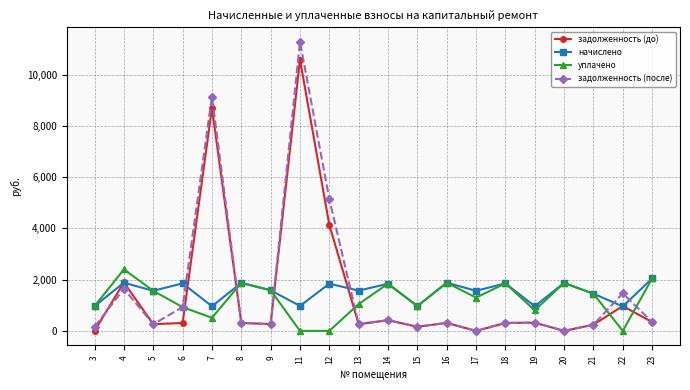

True or false: задолженность (до) has a value of 264.3 at 9.

True